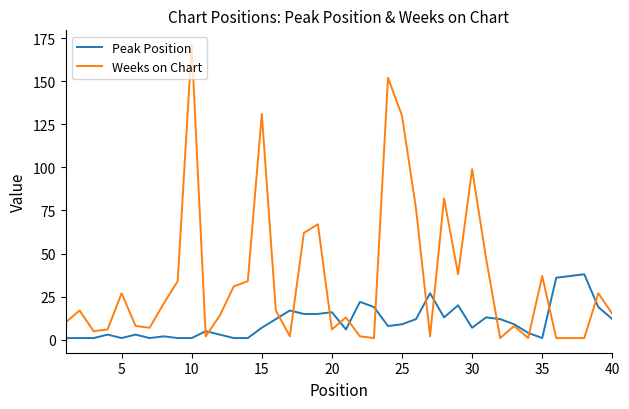

Reading left to right, what are all the values shown in this chart?

Peak Position: 1	1	1	3	1	3	1	2	1	1	5	3	1	1	7	12	17	15	15	16	6	22	19	8	9	12	27	13	20	7	13	12	9	4	1	36	37	38	19	12
Weeks on Chart: 10	17	5	6	27	8	7	21	34	171	2	14	31	34	131	17	2	62	67	6	13	2	1	152	130	76	2	82	38	99	47	1	8	1	37	1	1	1	27	15